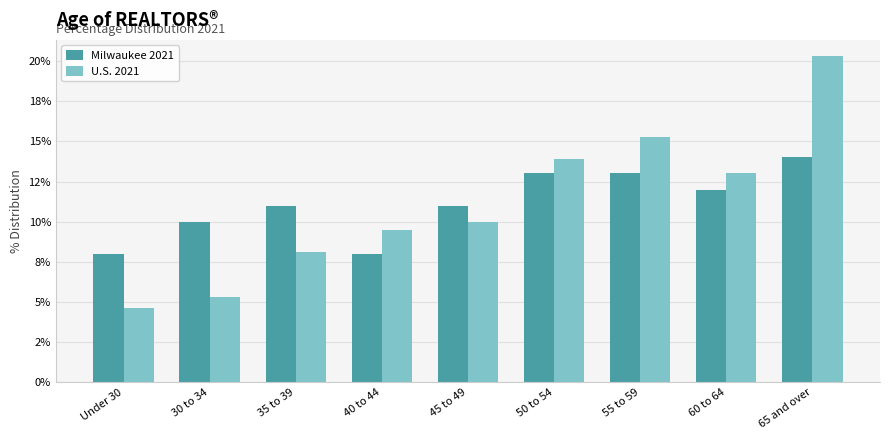

Rank the series at Under 30 from lowest to highest value.

U.S. 2021, Milwaukee 2021